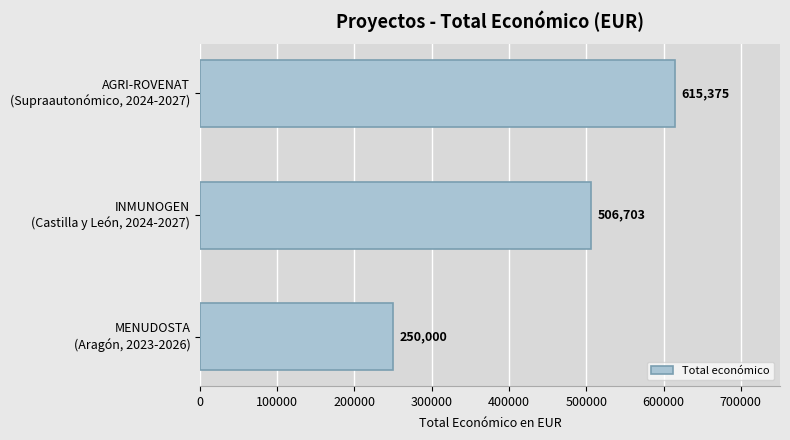

Reading top to bottom, extract all data points from this chart.

615375	506703	250000